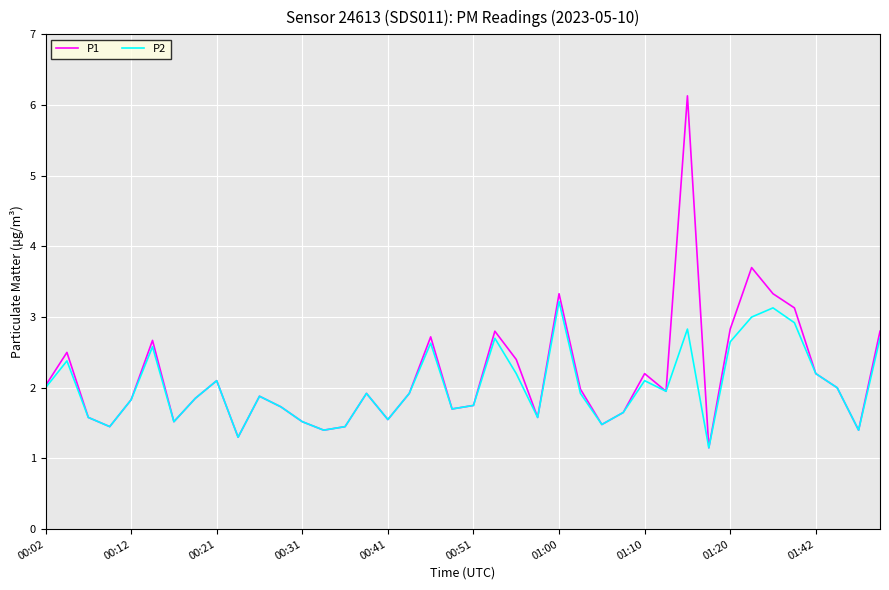

Rank the series by their maximum value, from lowest to highest.

P2, P1